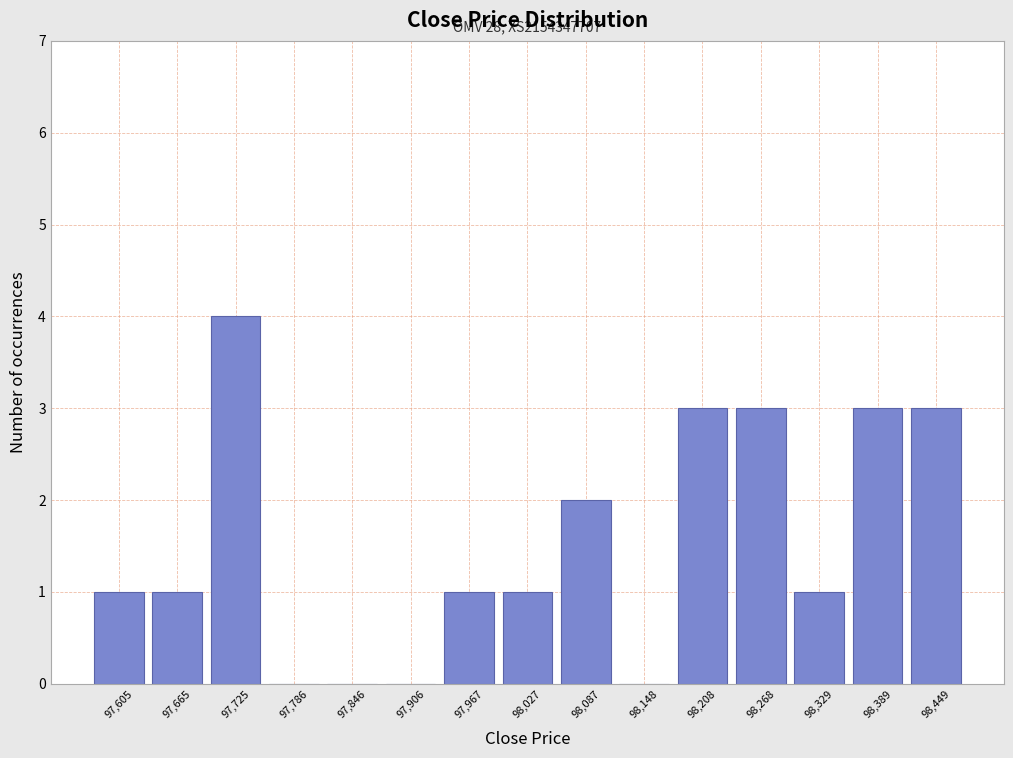

Over which range of the x-axis is the bar tallest?

97700 to 97760